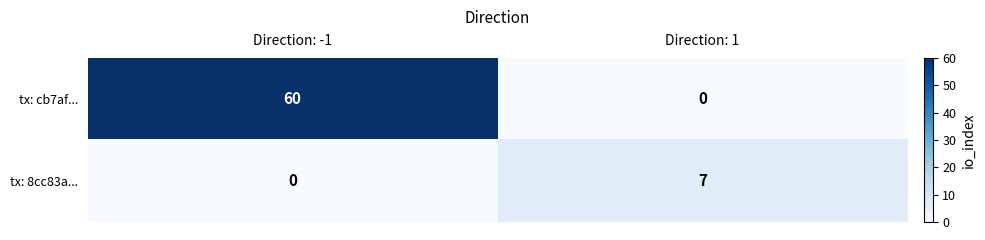

Reading right to left, transcribe all the data shown in this chart.

tx: cb7af...: 0	60
tx: 8cc83a...: 7	0